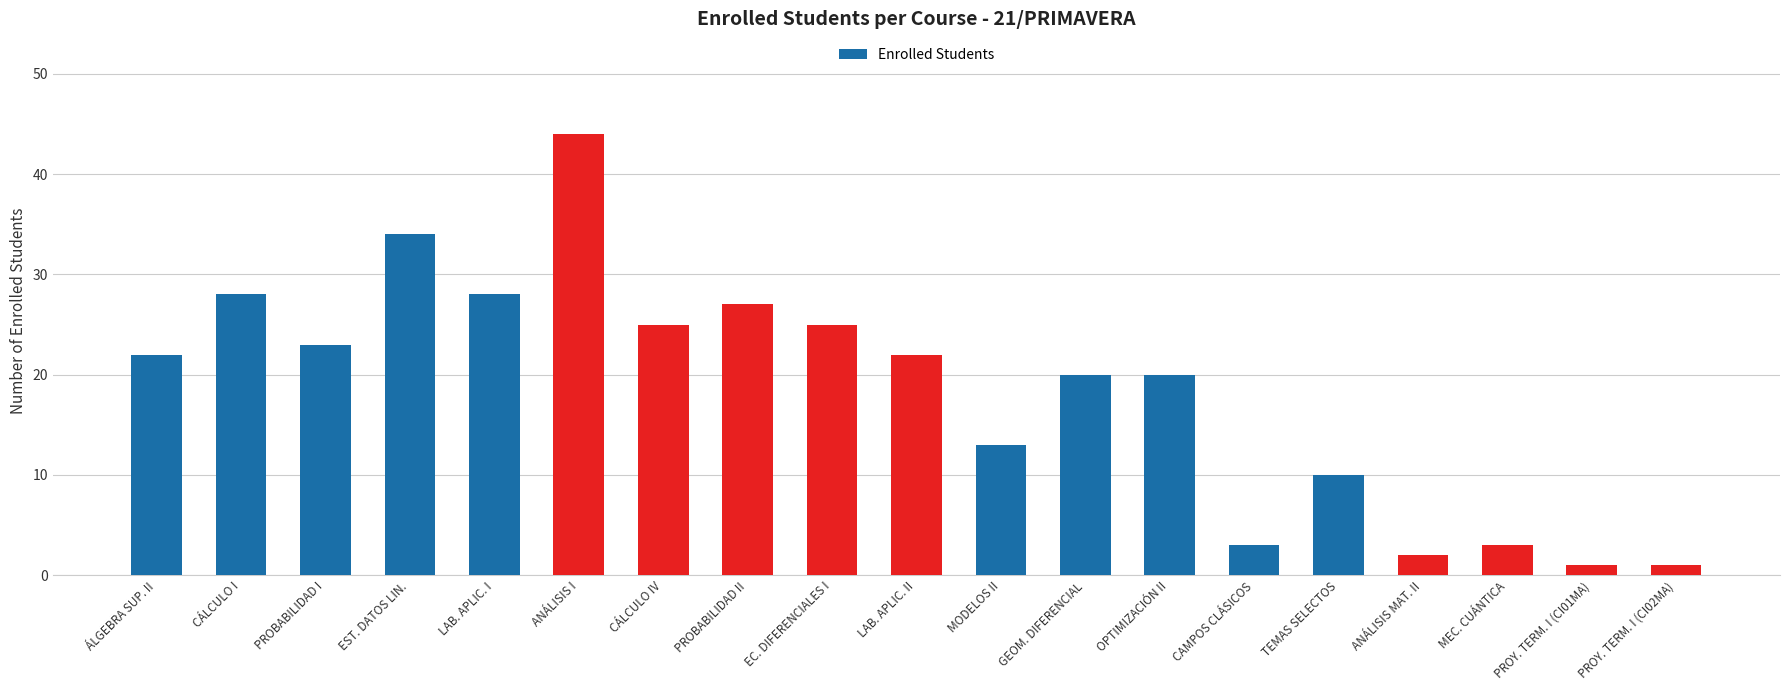

What is the maximum value shown in the chart?

44